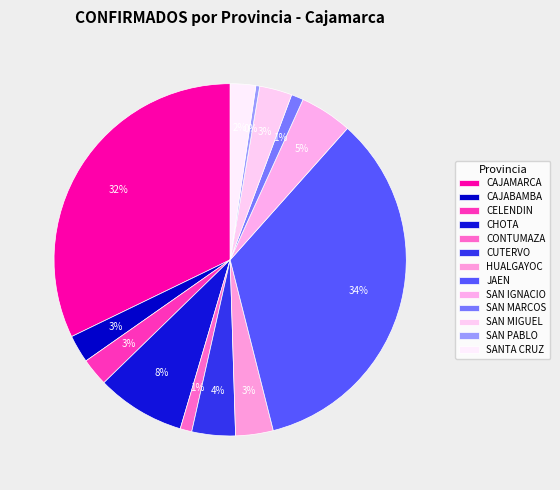

What is the smallest slice in the pie chart?

SAN PABLO